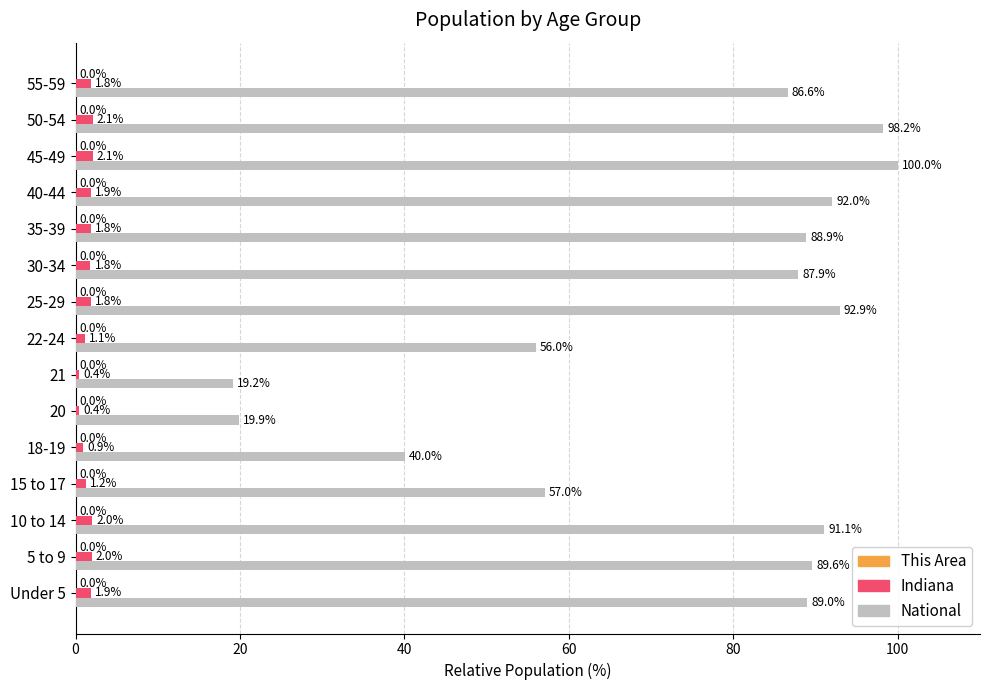

What is the sum of the Indiana values at 10 to 14 and 15 to 17?

3.2